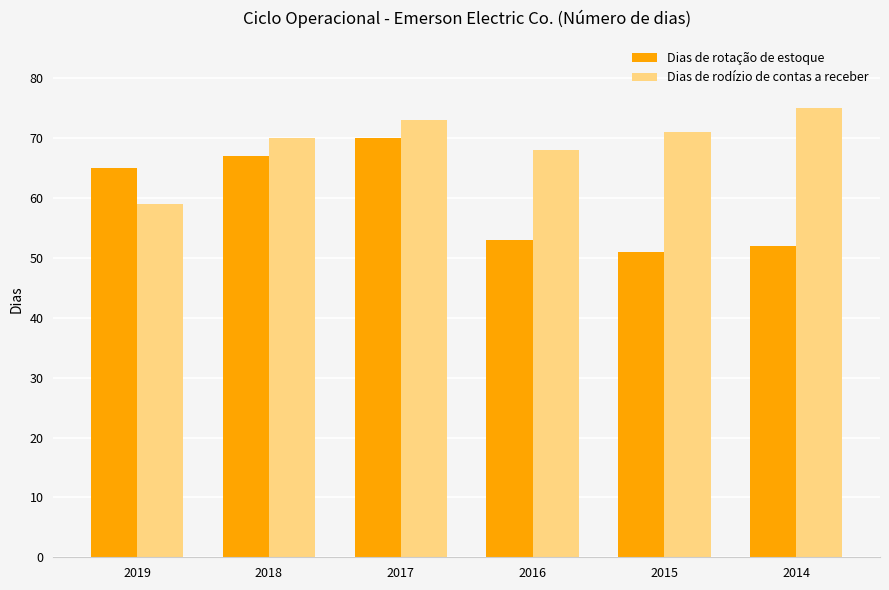

What is the difference between the Dias de rotação de estoque values at 2016 and 2015?

2